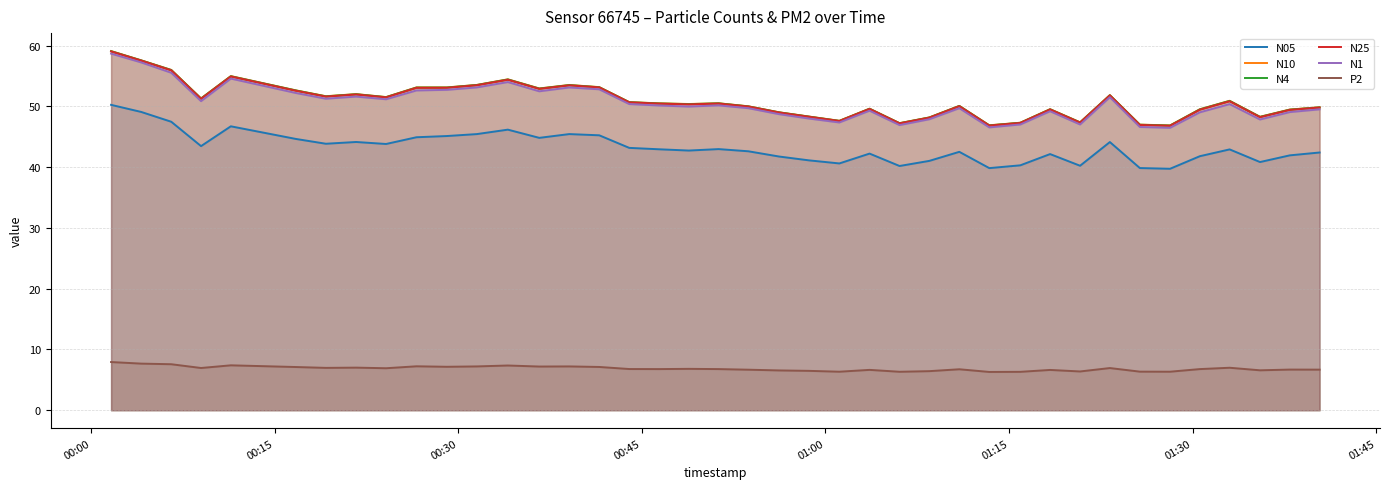

Rank the series by their maximum value, from lowest to highest.

P2, N05, N1, N25, N4, N10